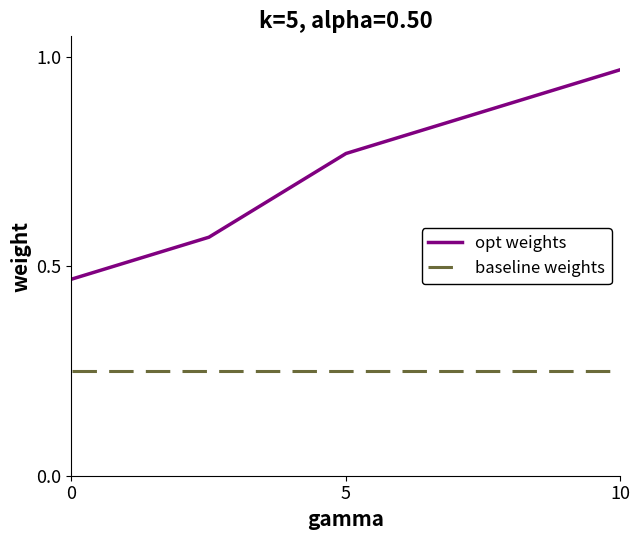

Which series has the largest total across all categories?

opt weights